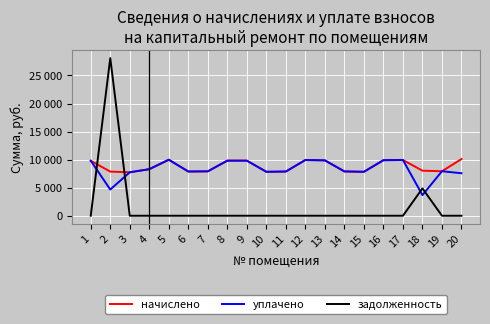

The уплачено series shows 9869.9 at 13. True or false?

True